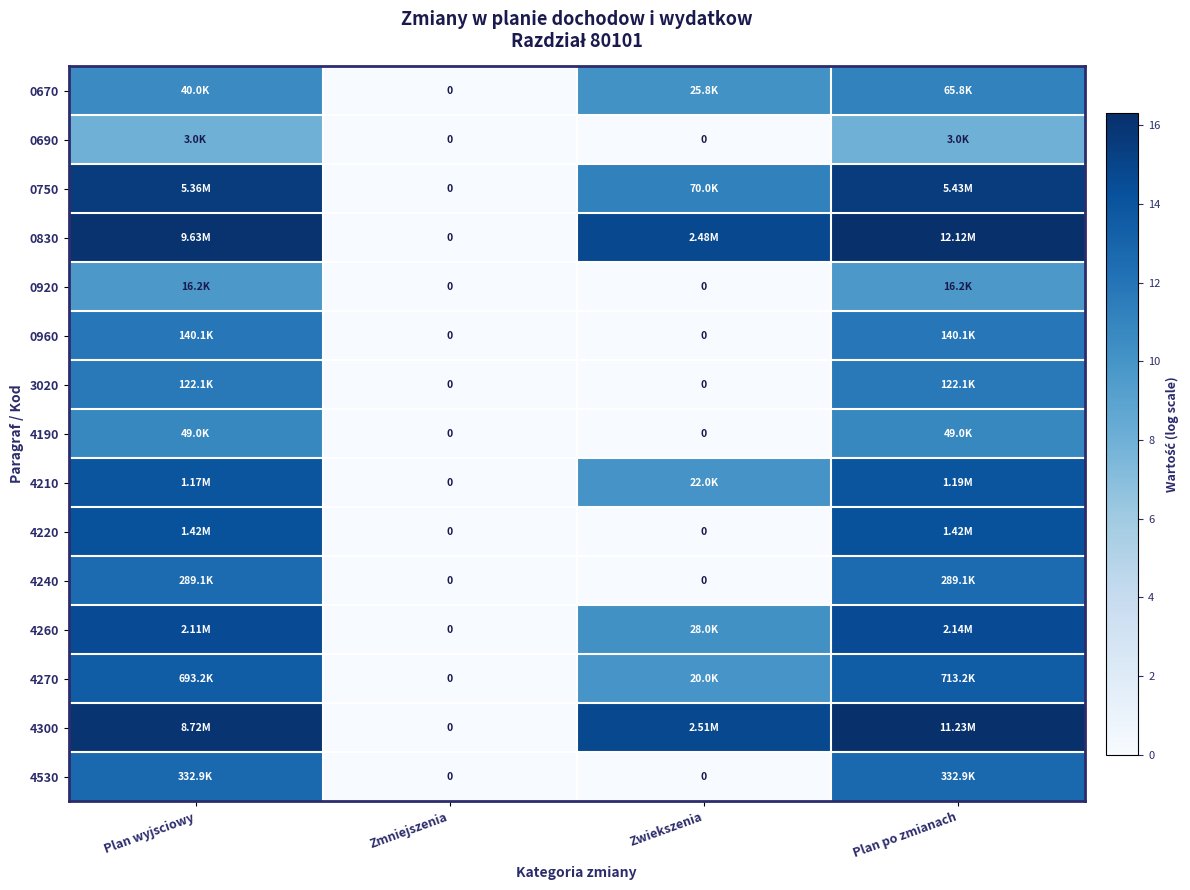

List the labels in order of 3020 value, largest first.

Plan wyjsciowy, Plan po zmianach, Zmniejszenia, Zwiekszenia